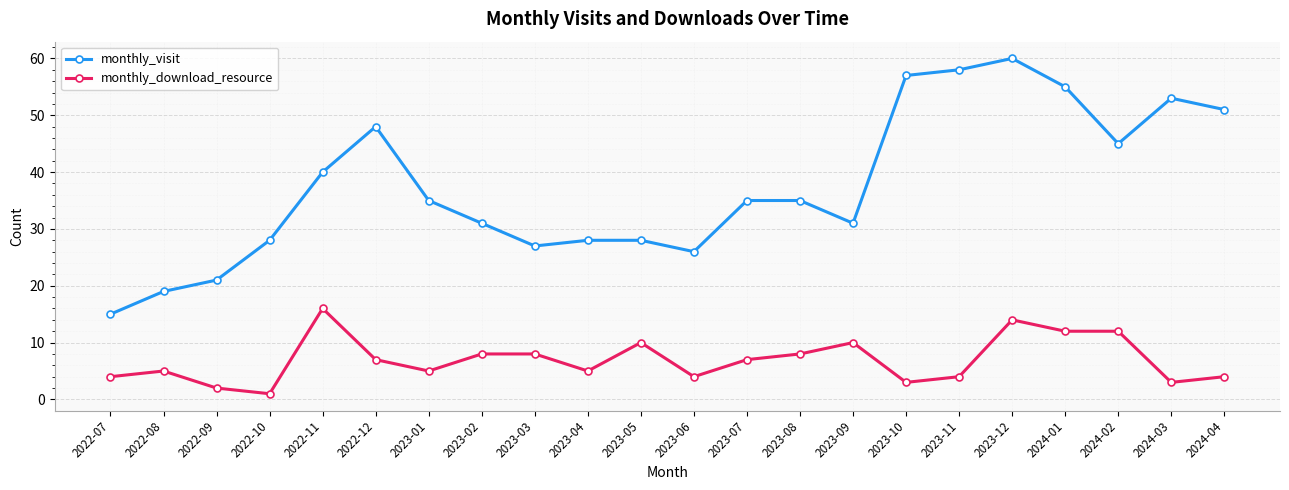

Which series changed the most between 2023-06 and 2024-04?

monthly_visit